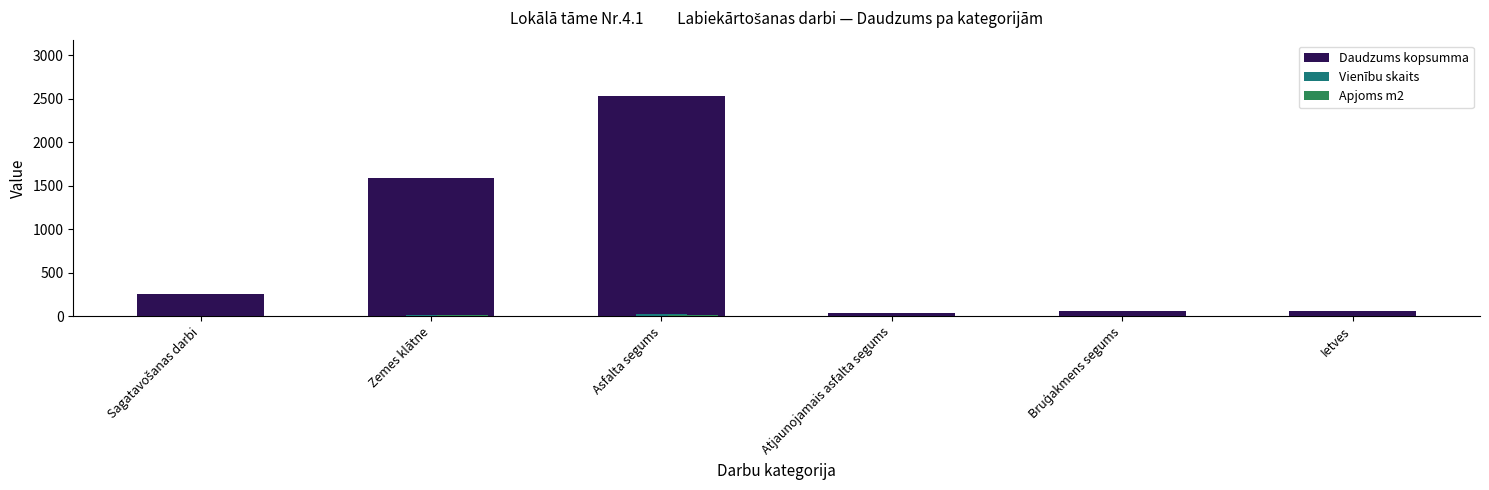

Are the bars grouped side by side (vs. stacked)?

Yes